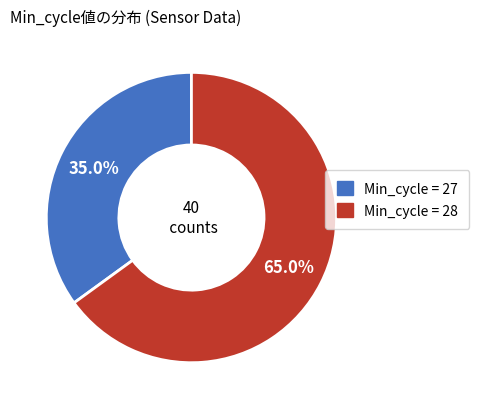

Which slice is the smallest?

Min_cycle = 27